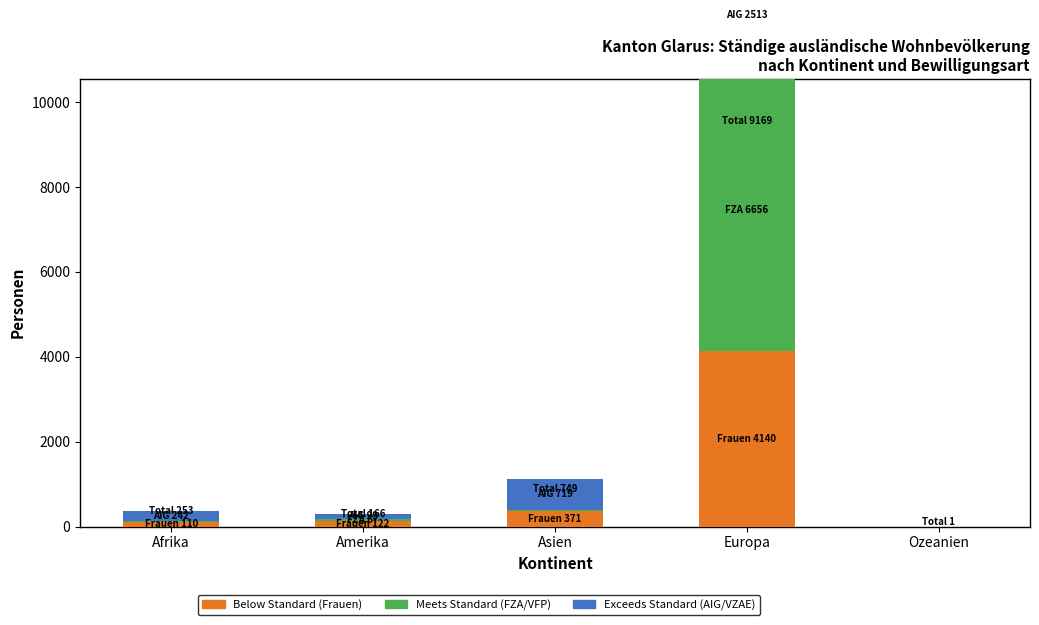

True or false: Meets Standard (FZA) has a value of 6656 at Europa.

True